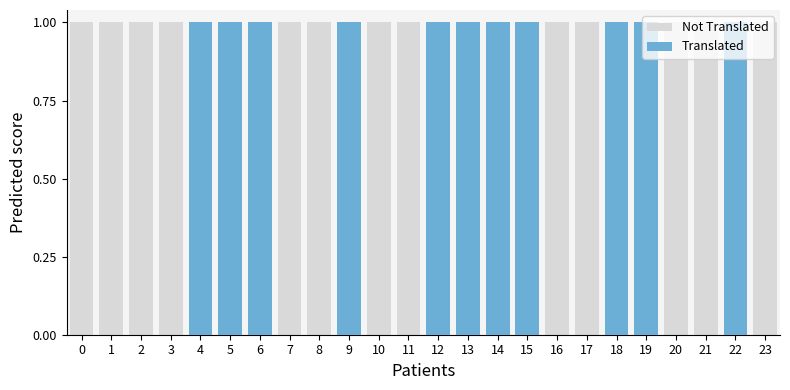

How many categories are shown in the chart?

24